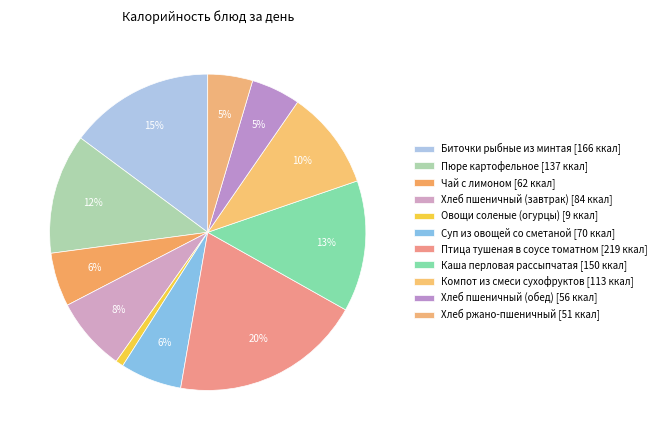

How many segments does this pie chart have?

11